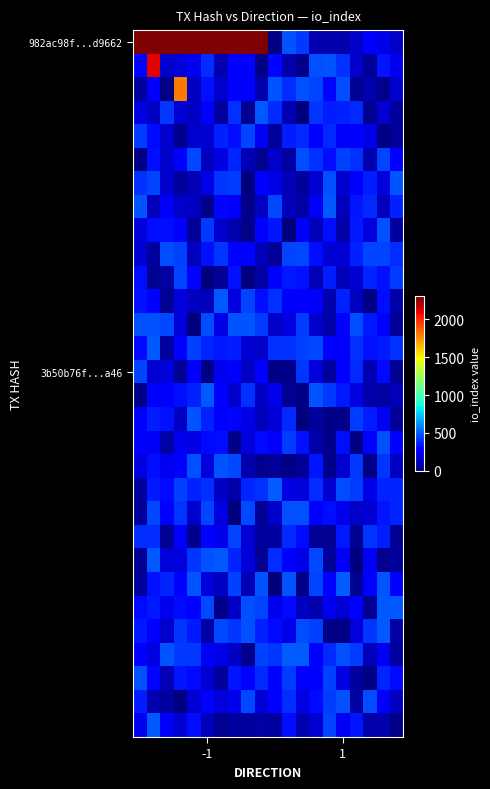

How many series are shown in this chart?

30